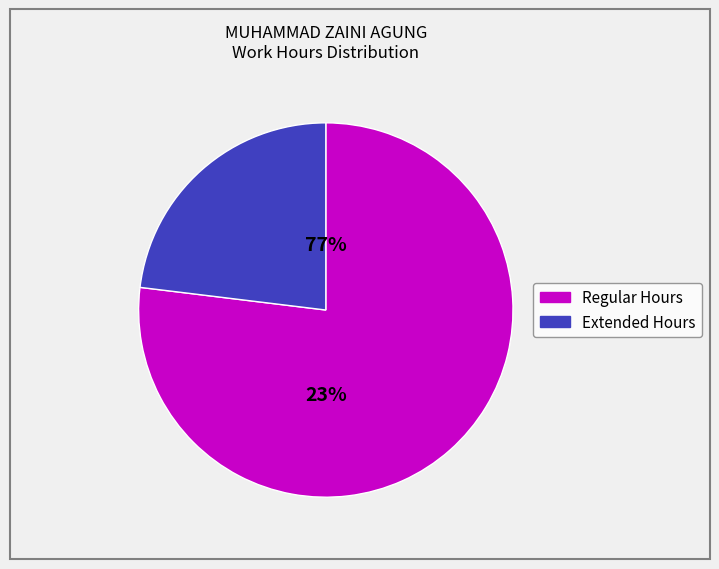

Does Day 19 account for over 50% of the chart?

No